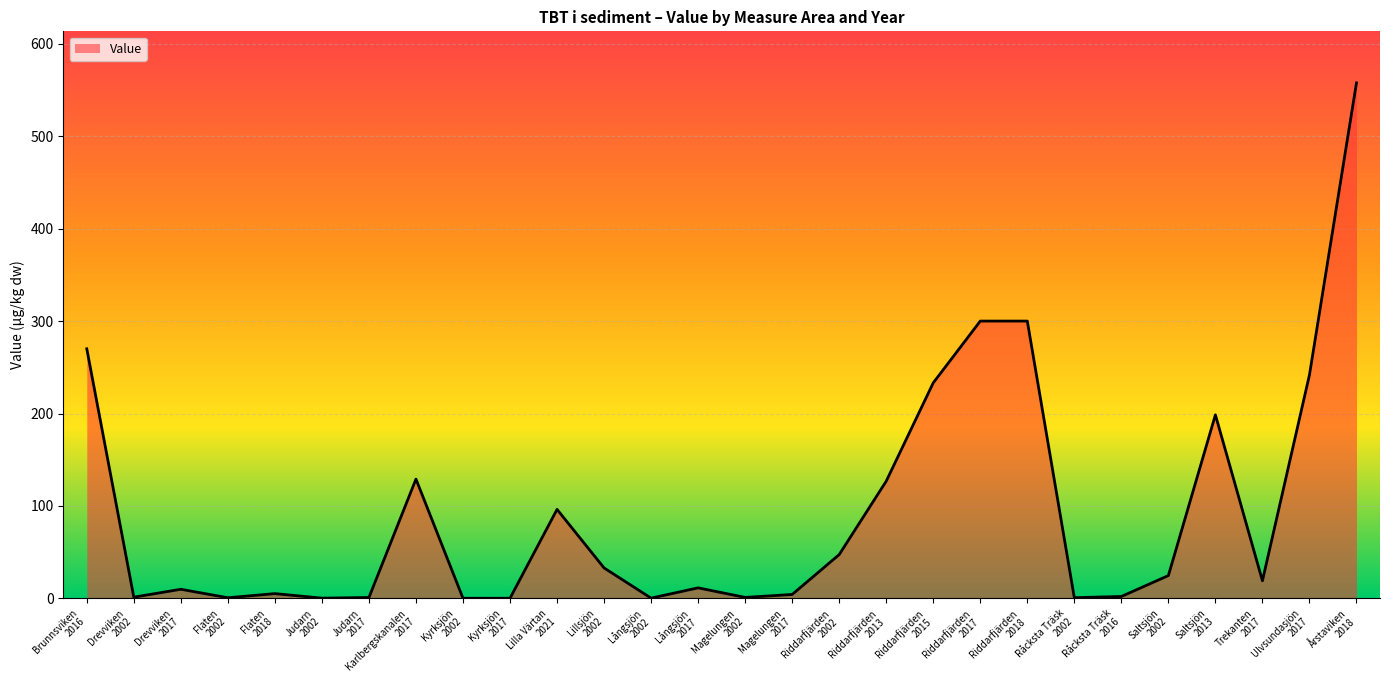

At which label does the data first exceed 19?

Brunnsviken
2016